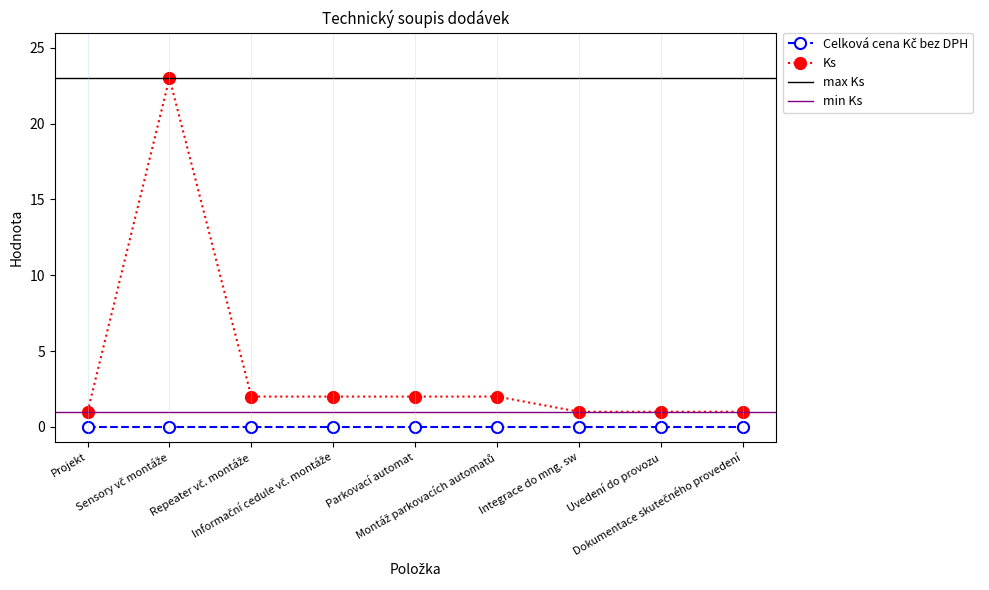

Where is the first local maximum?

Sensory vč montáže